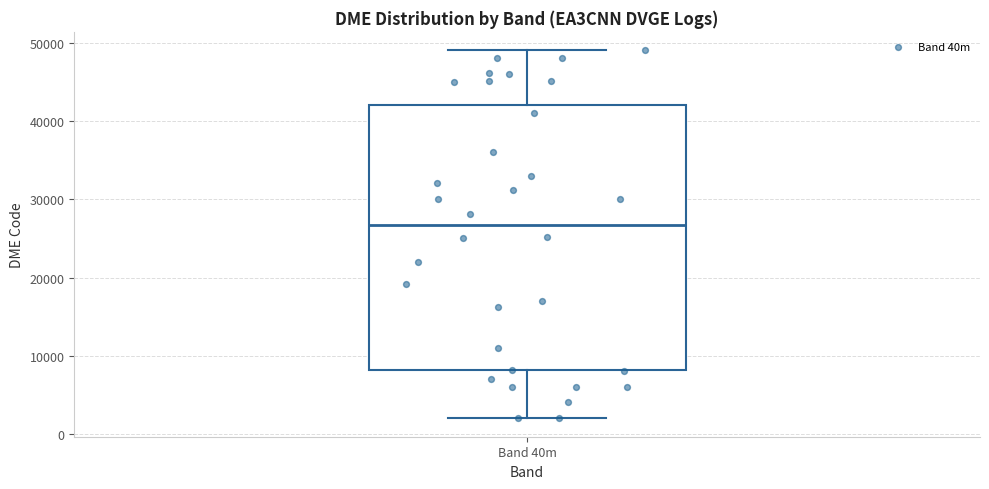

Read this box plot against the y-axis: the position of the median line, the range covered by the box, and the ends of both whiskers. The values are not printed on the chart, so give them approximately, as read against the axis.

median 27000, box 8000 to 42000, whiskers 2000 to 49000